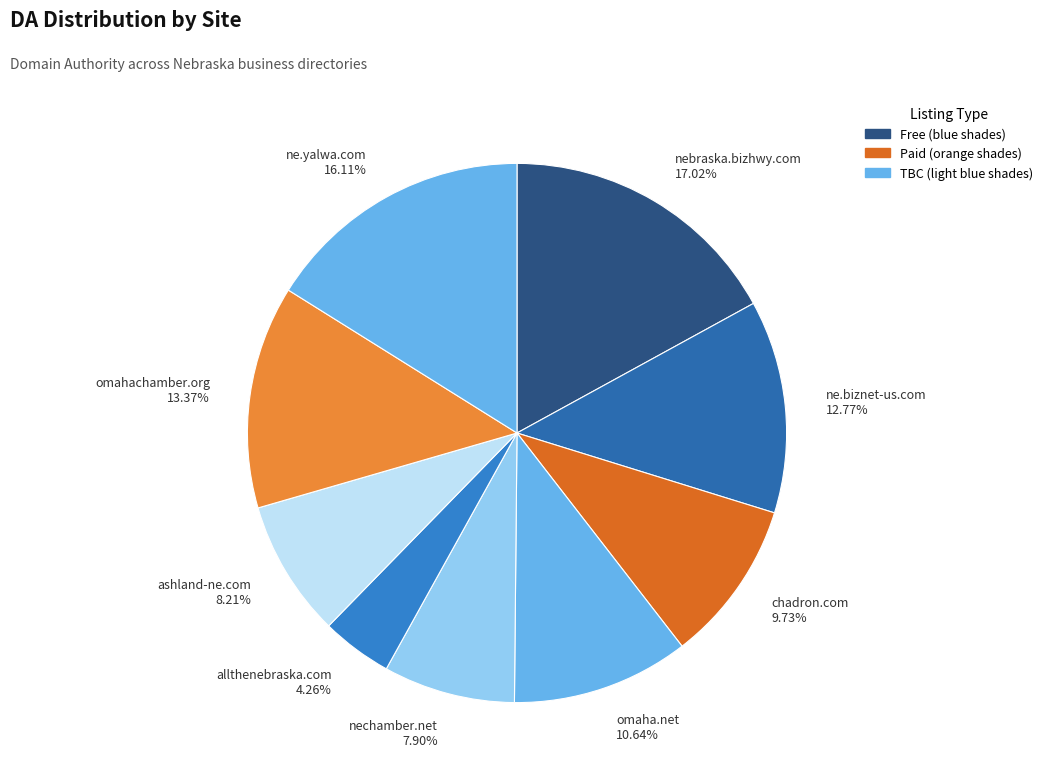

To the nearest percent, what is the difference between the largest and smallest slice percentages?

13%